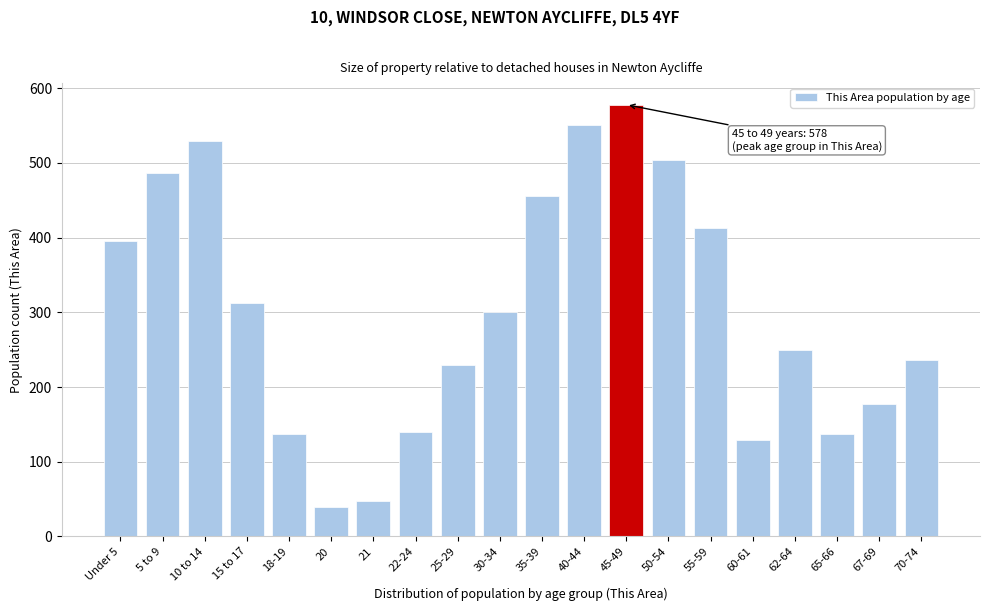

Reading left to right, what are all the values shown in this chart?

395	486	530	312	137	39	47	140	229	301	456	551	578	504	413	129	249	137	177	236